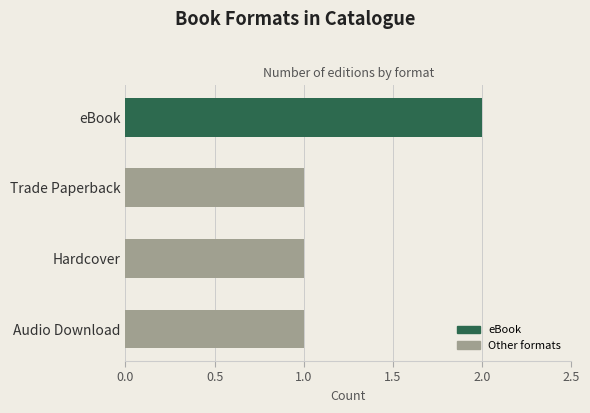

The chart shows a value of 1 at Audio Download. True or false?

True